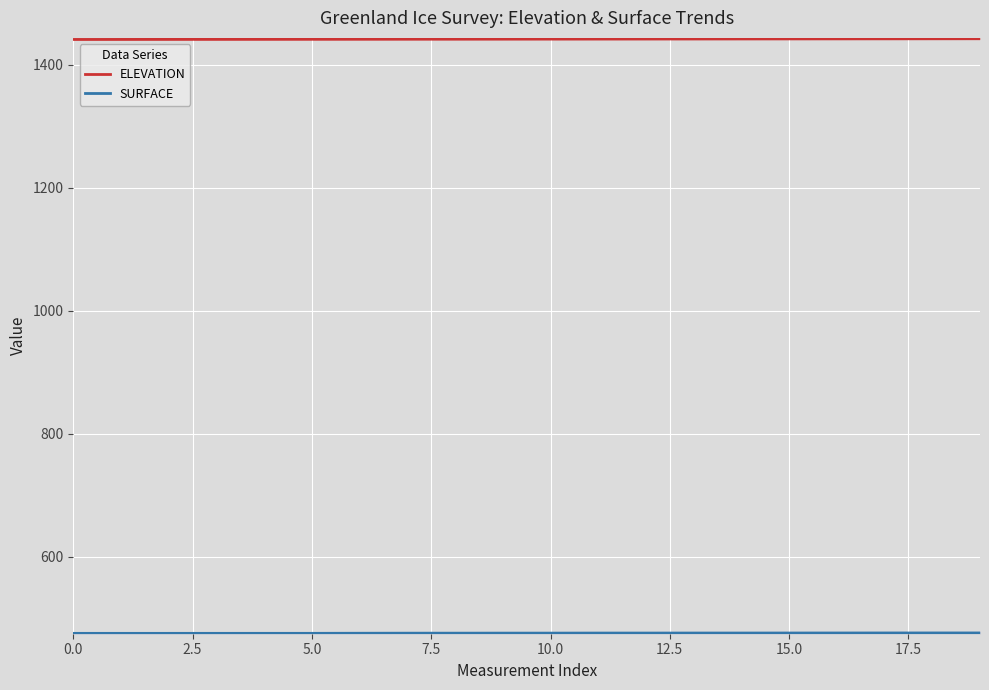

At which category is the sum across all series the highest?

19